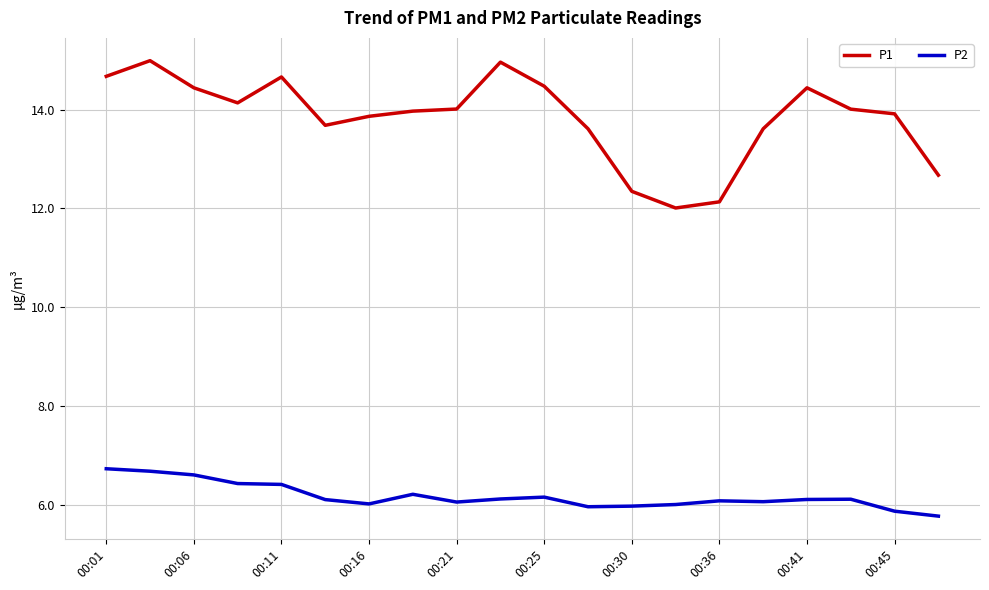

Which series has the largest total across all categories?

P1